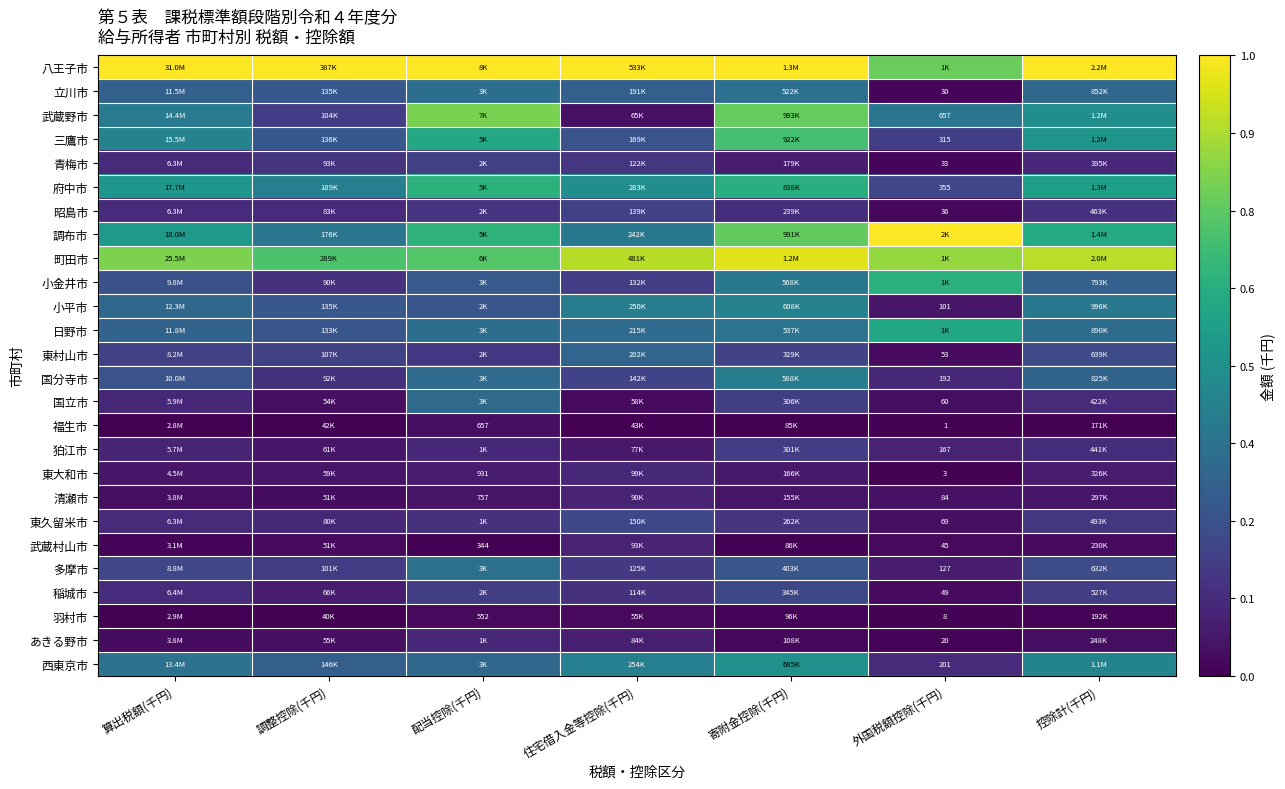

What is the total value across all series at 調整控除(千円)?

5.5